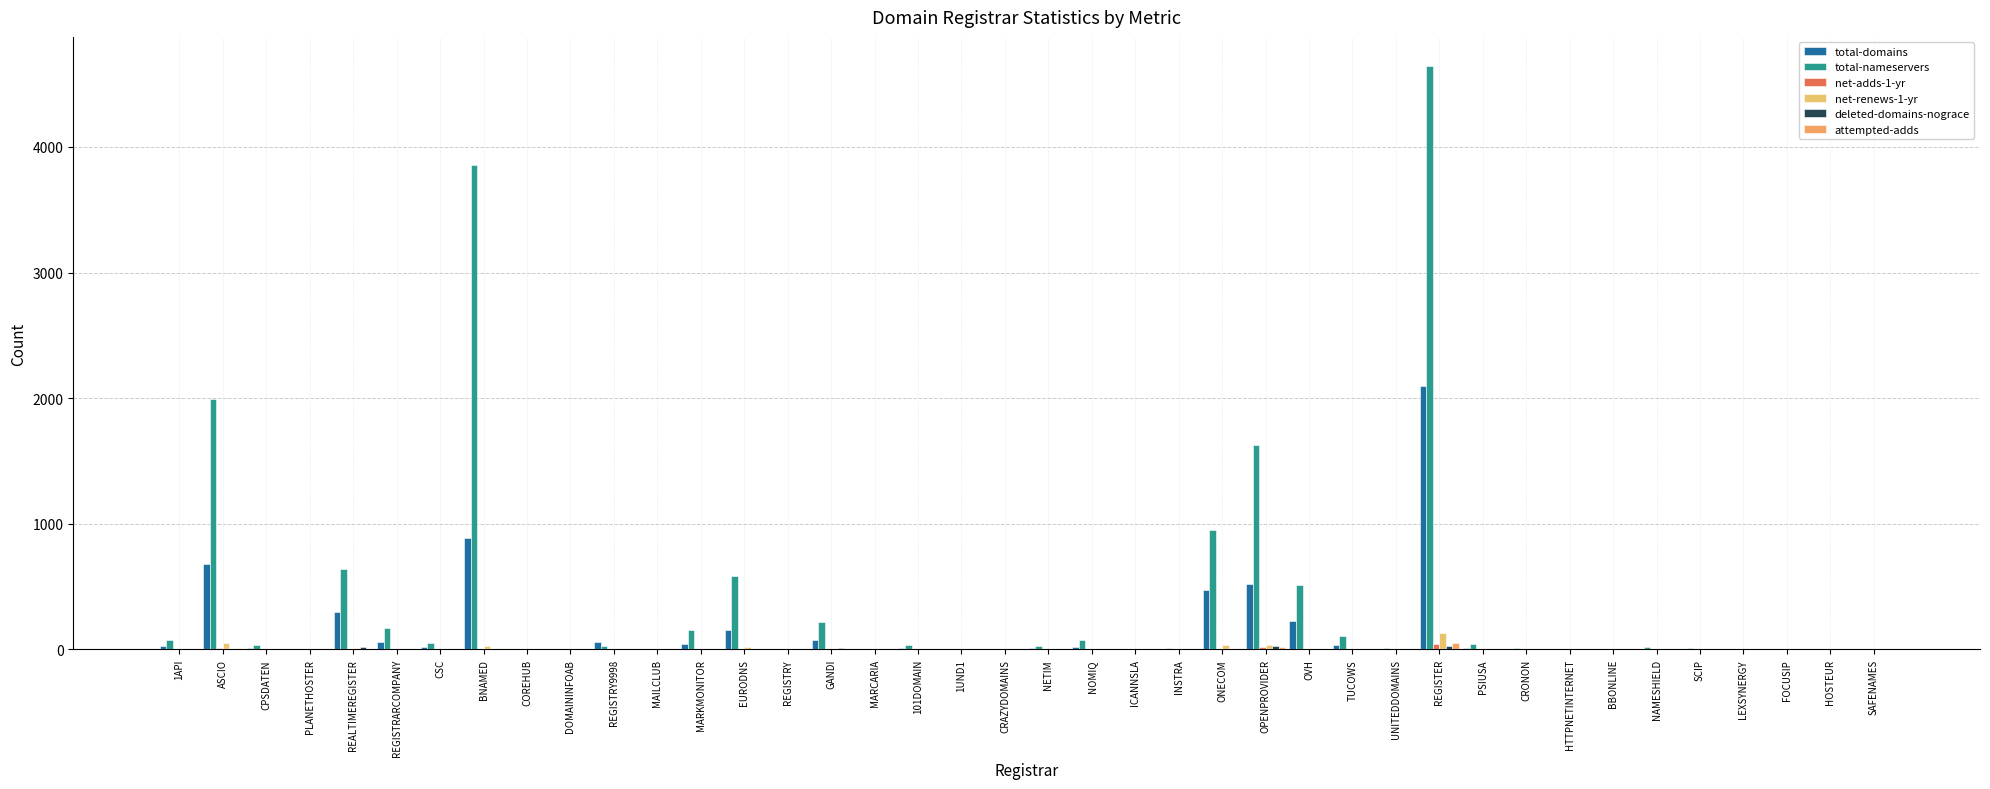

Are the bars grouped side by side (vs. stacked)?

Yes